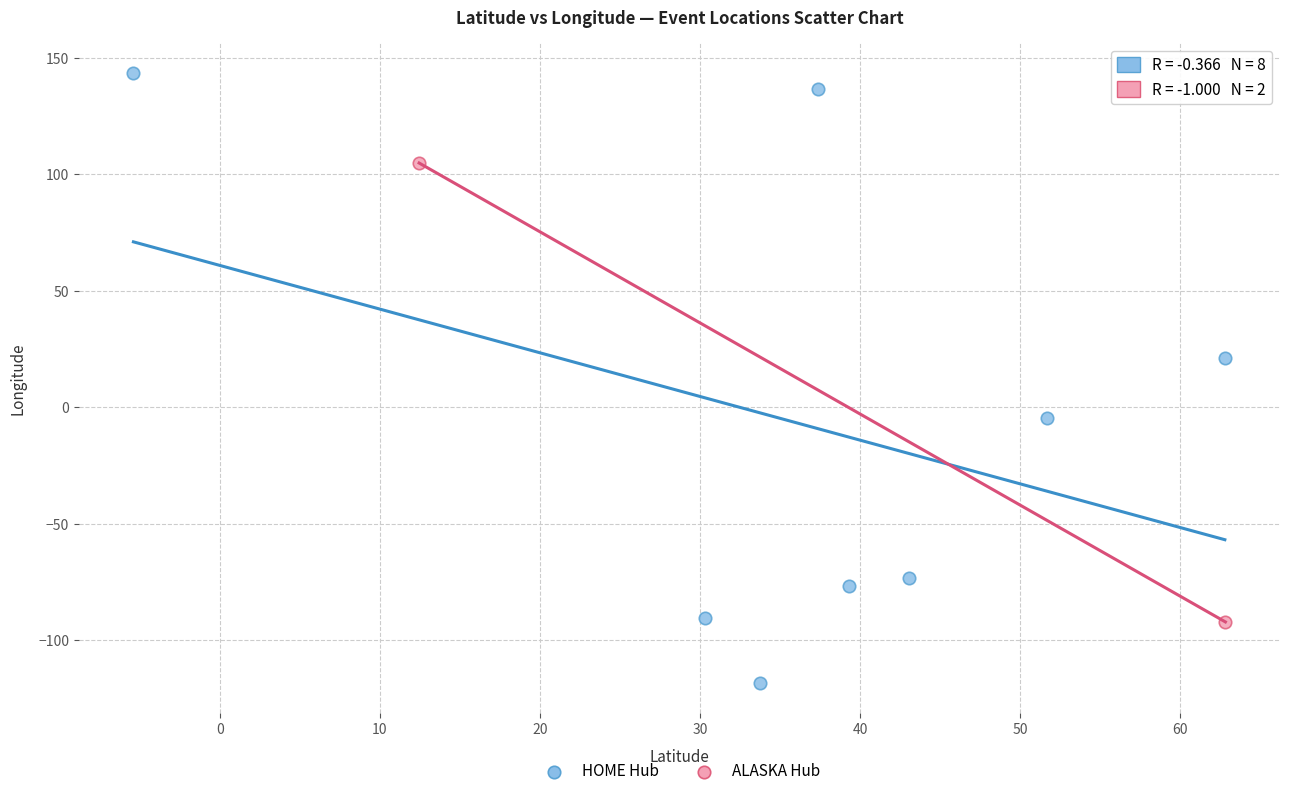

Which series reaches the maximum Y coordinate?

HOME Hub